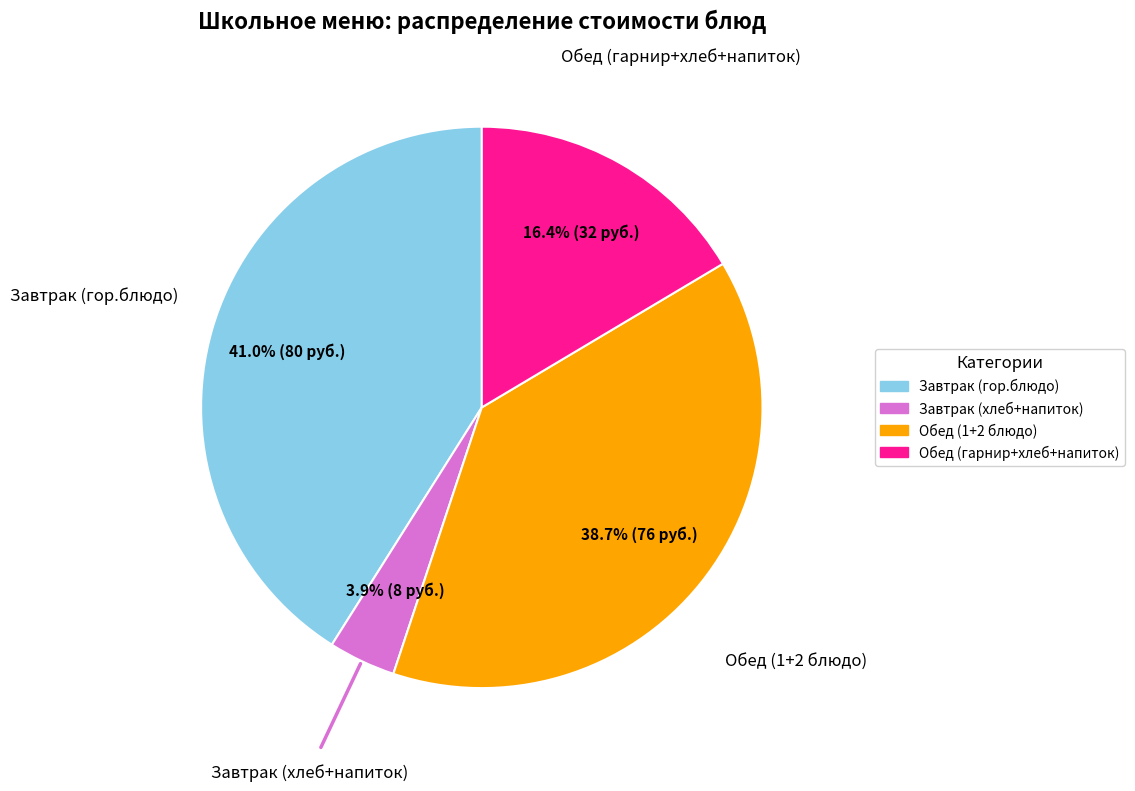

How many segments does this pie chart have?

4